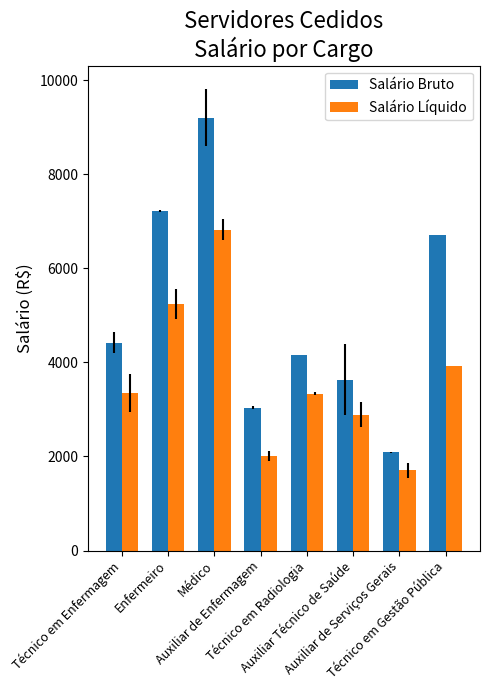

What is the difference between the maximum and minimum values in the Salário Bruto series?

7114.4